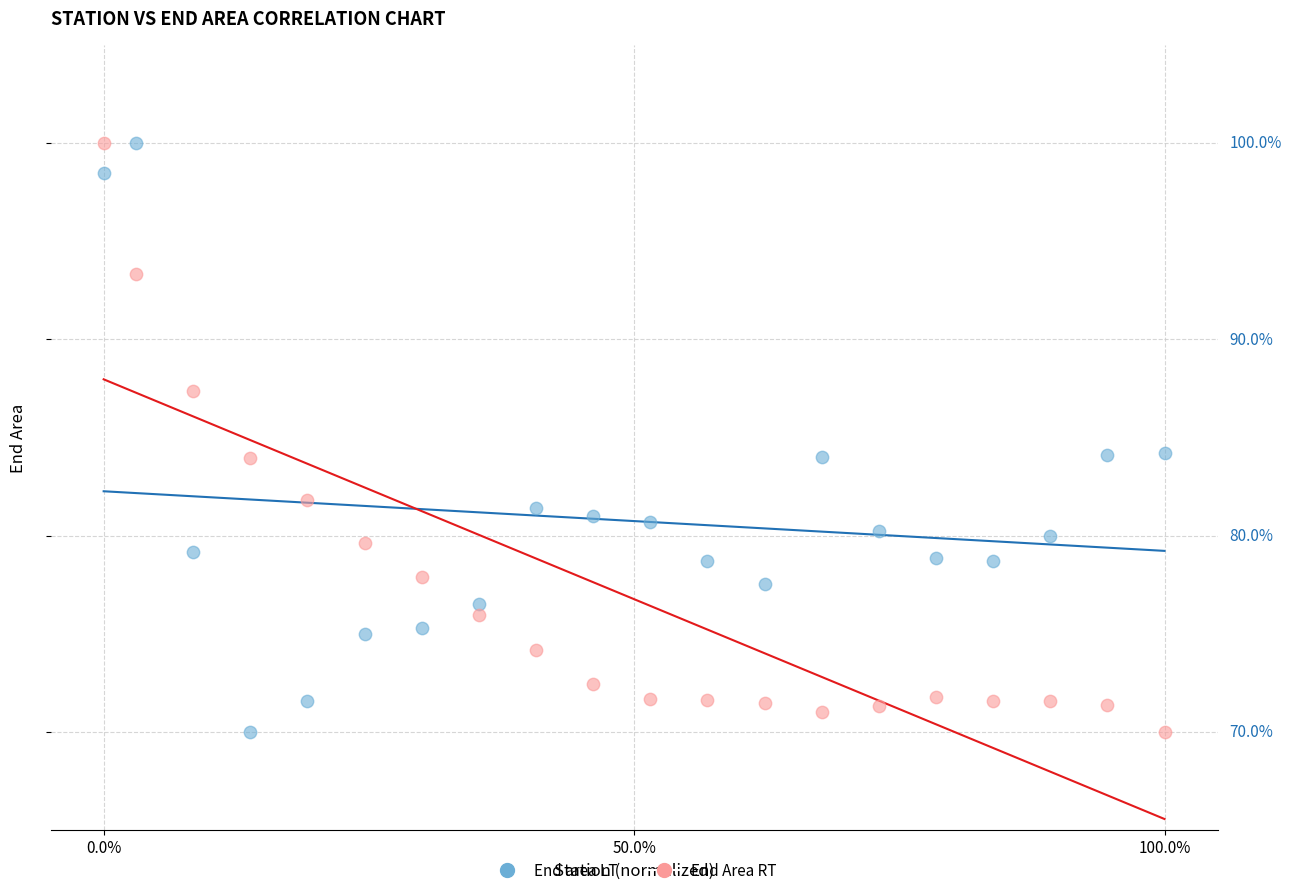

What are all the series names shown in the legend?

End area LT, End Area RT